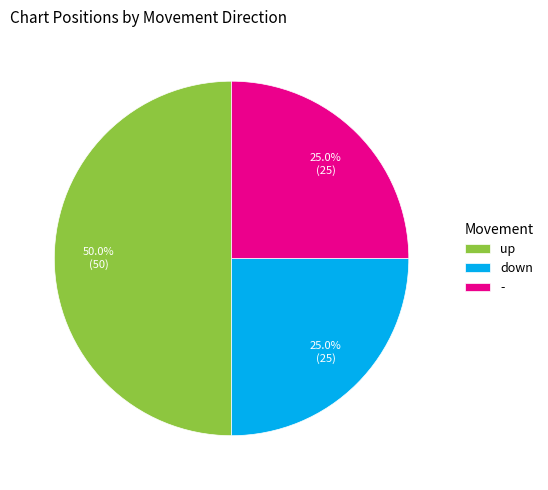

Between - and up, which is larger?

up